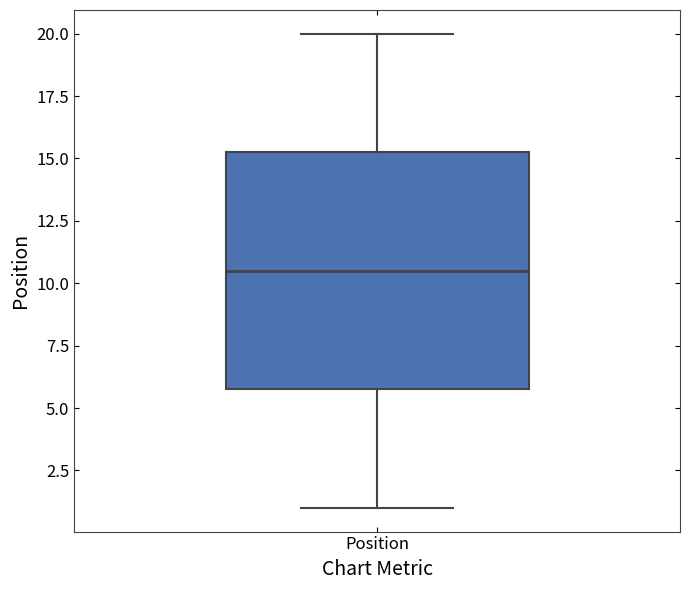

Read this box plot against the y-axis: the position of the median line, the range covered by the box, and the ends of both whiskers. The values are not printed on the chart, so give them approximately, as read against the axis.

median 10.5, box 6.0 to 15.5, whiskers 1.0 to 20.0